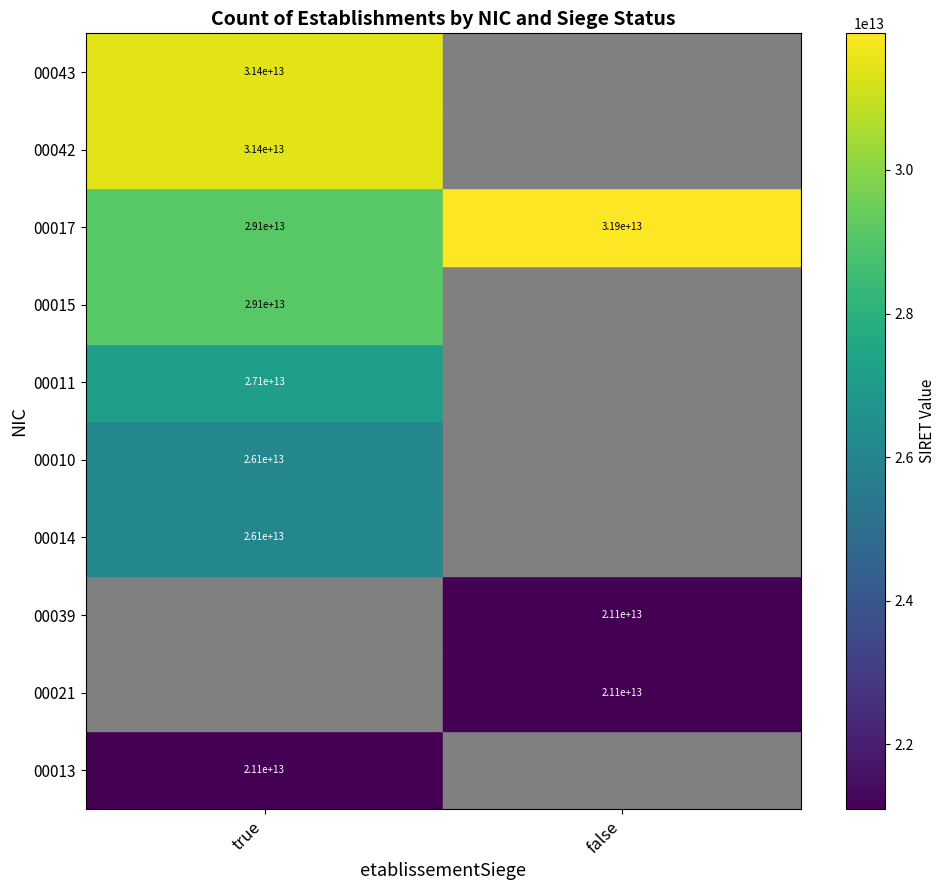

How many series are shown in this chart?

10